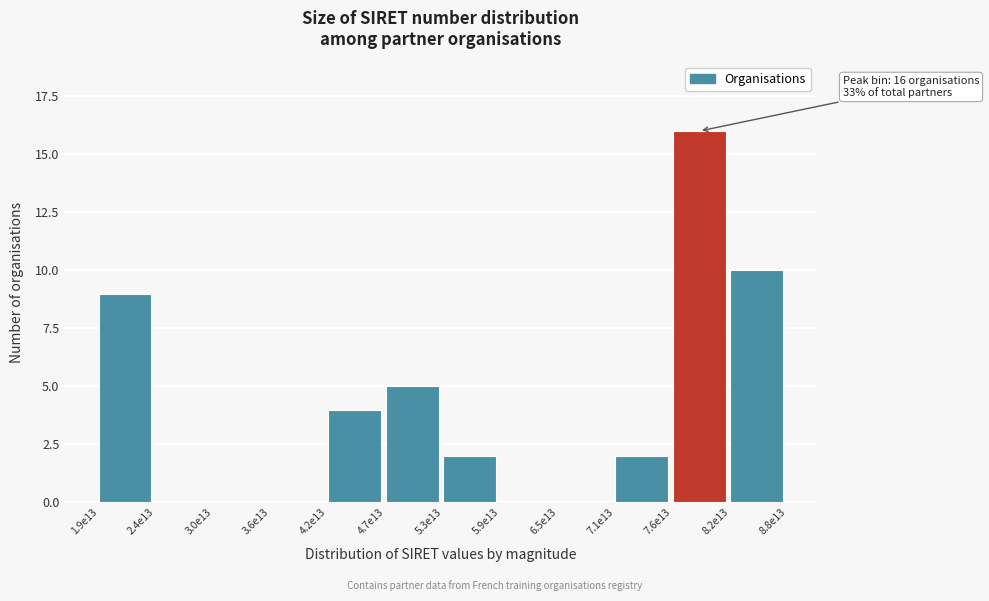

Reading right to left, transcribe all the data shown in this chart.

8.2e13=10	7.6e13=16	7.1e13=2	6.5e13=0	5.9e13=0	5.3e13=2	4.7e13=5	4.2e13=4	3.6e13=0	3.0e13=0	2.4e13=0	1.9e13=9